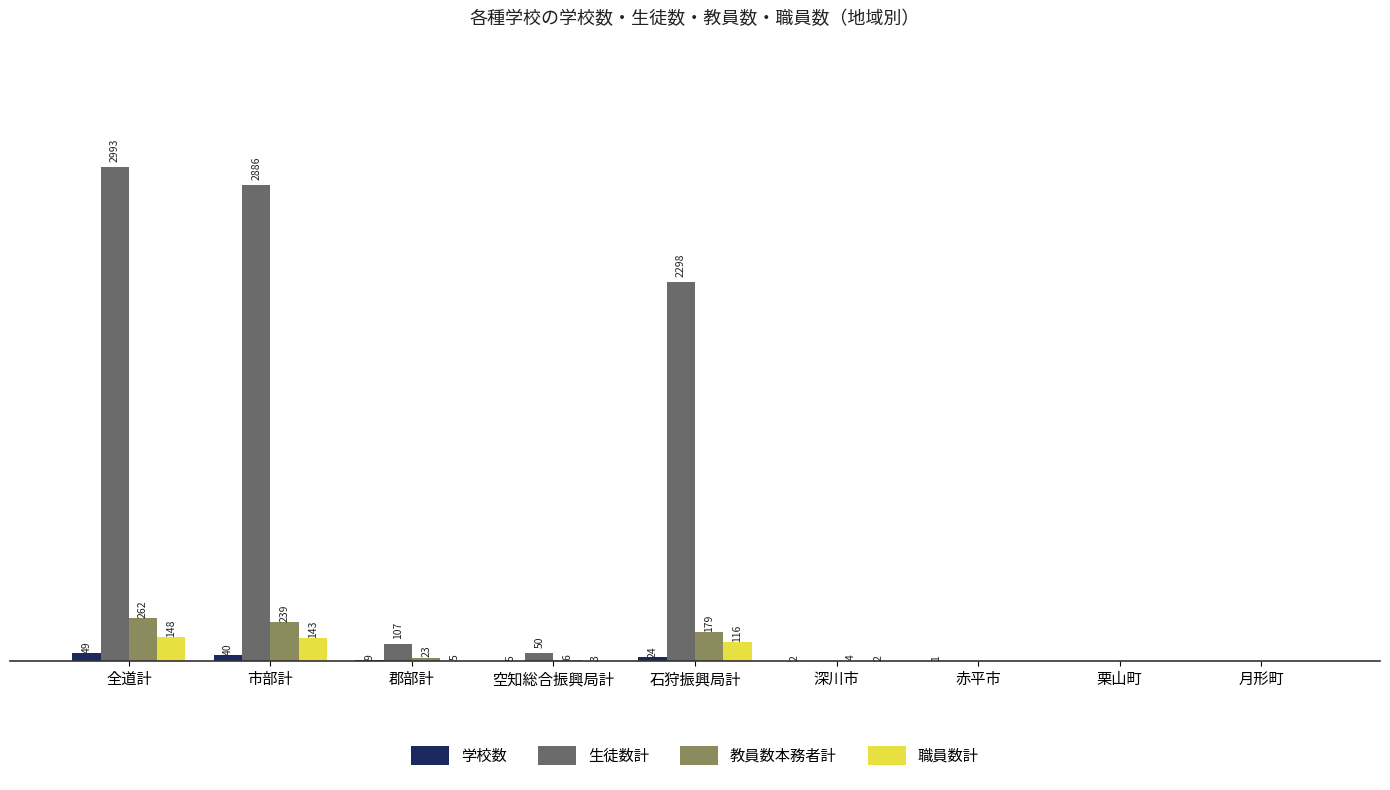

Between 市部計 and 月形町, which series saw the biggest shift?

生徒数計